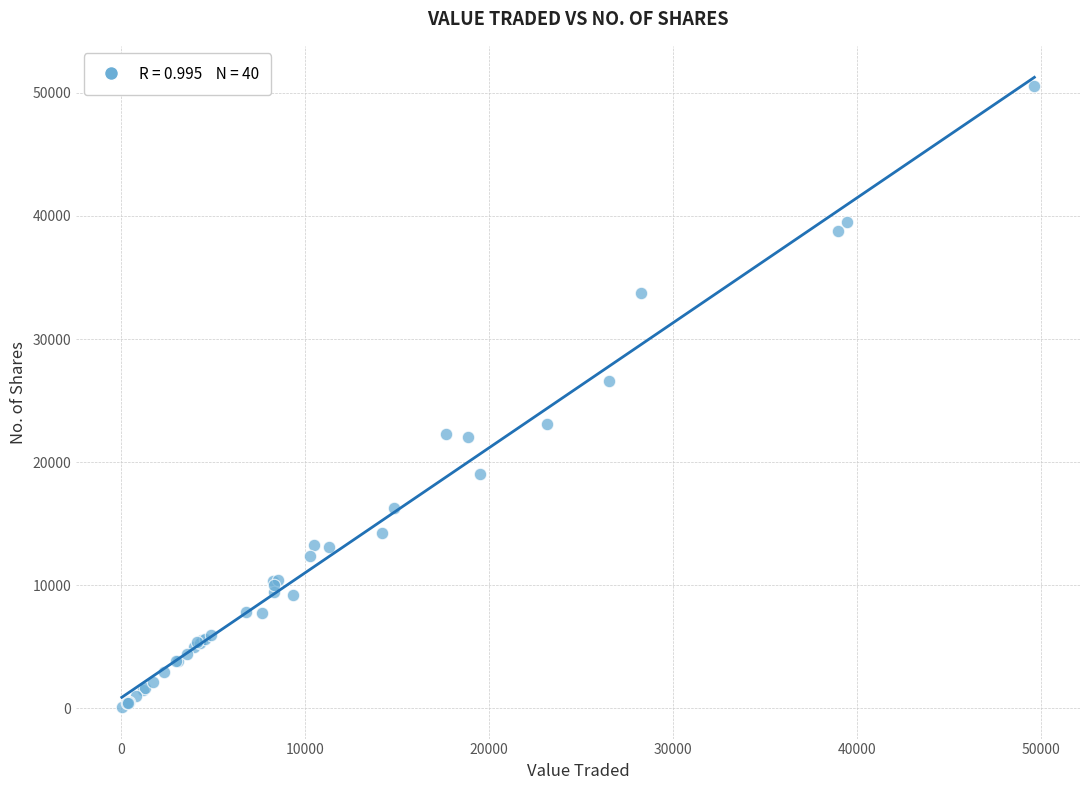

What Y value in the scatter plot is closest to 25303?

26557